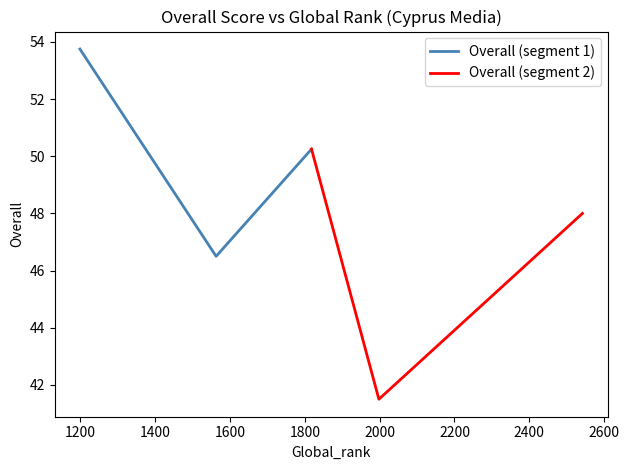

What is the highest value of the Overall (segment 1) series?

53.8